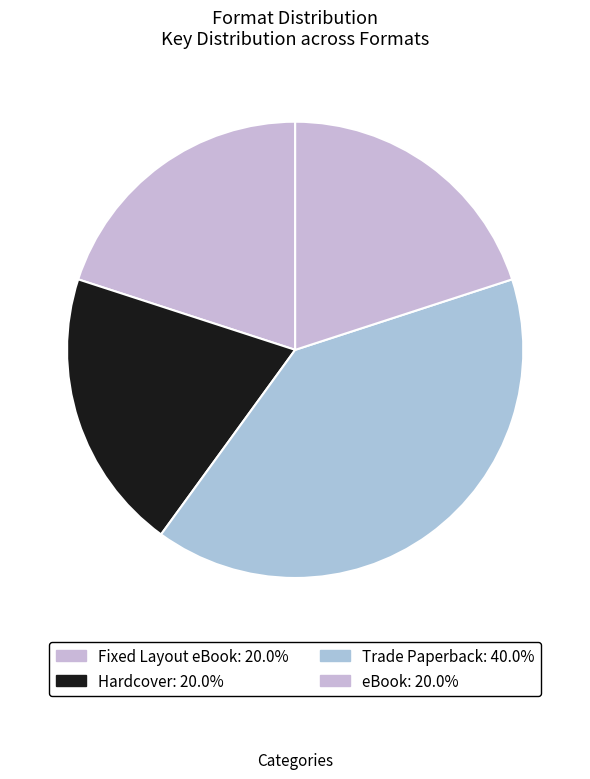

Count the number of slices in the pie.

4